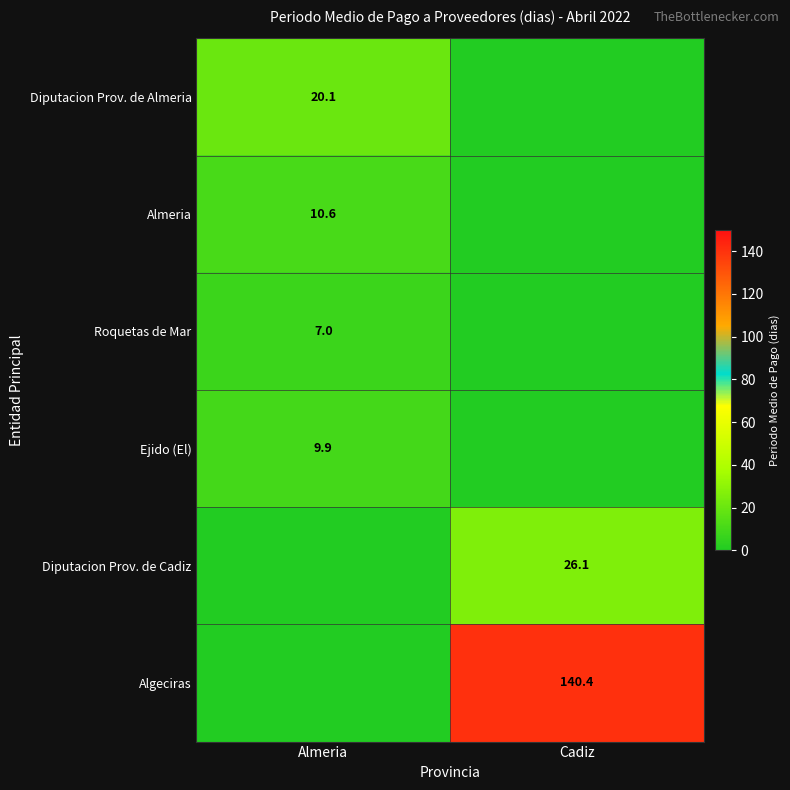

The Almeria series shows 10.6 at Almeria. True or false?

True